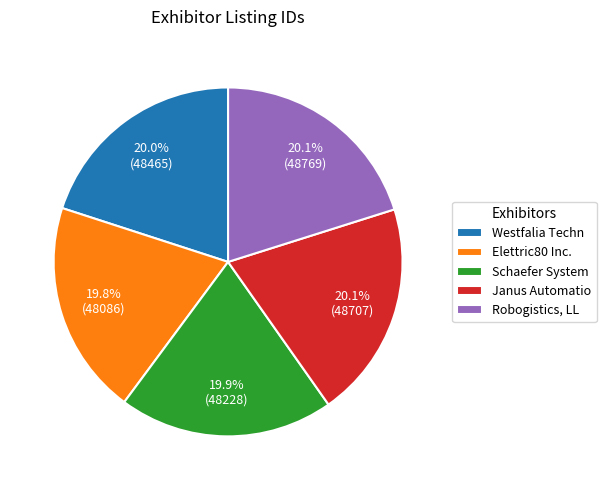

Does Elettric80 Inc. account for over 50% of the chart?

No